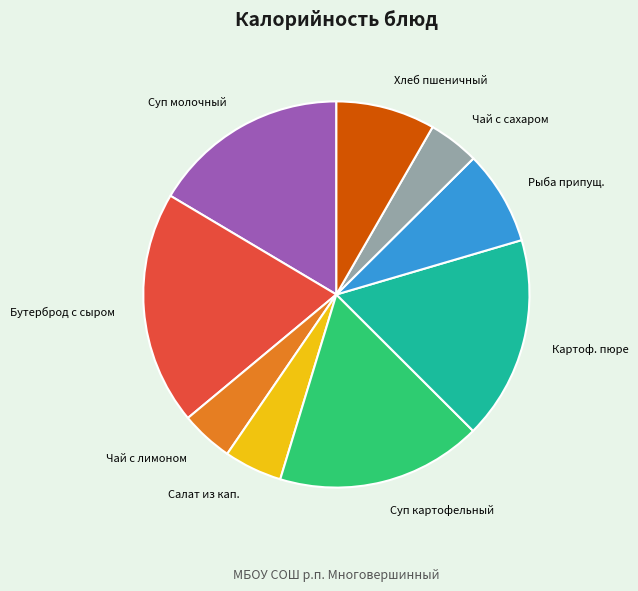

Count the number of slices in the pie.

9